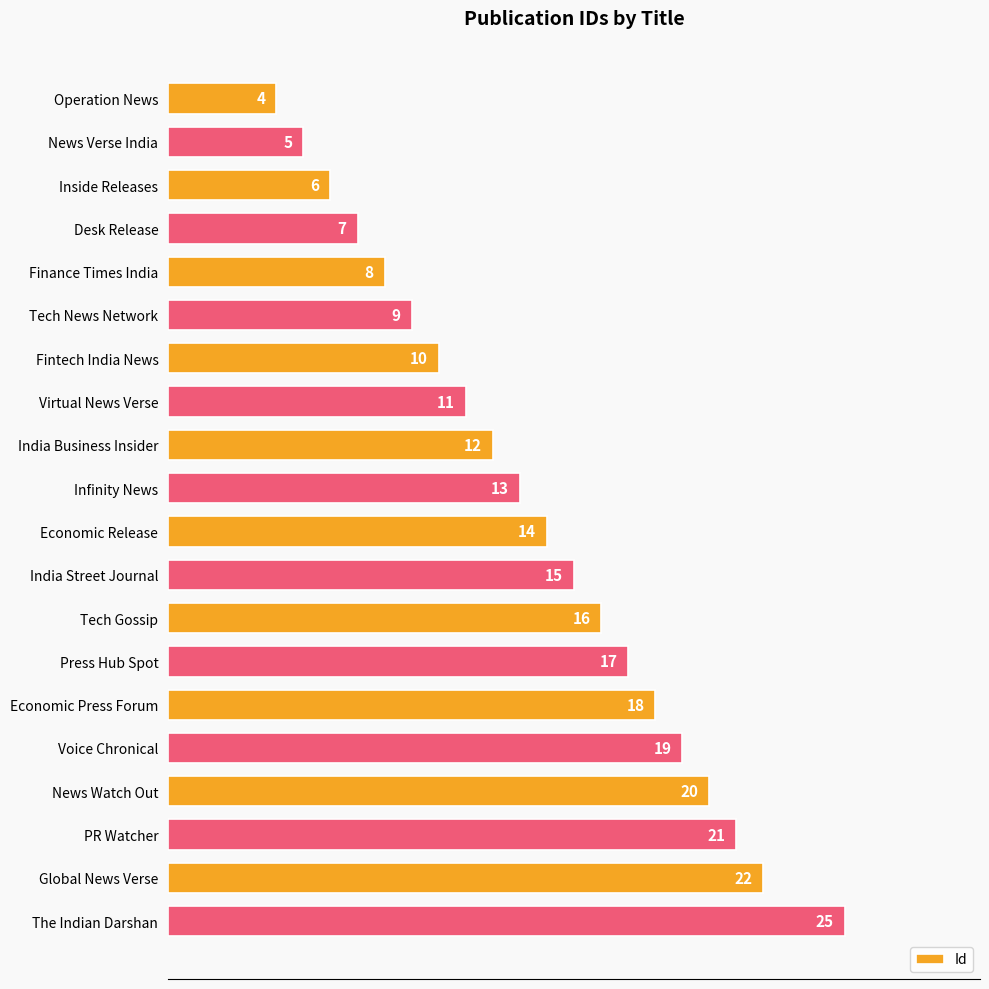

Which label corresponds to the largest value in the chart?

The Indian Darshan